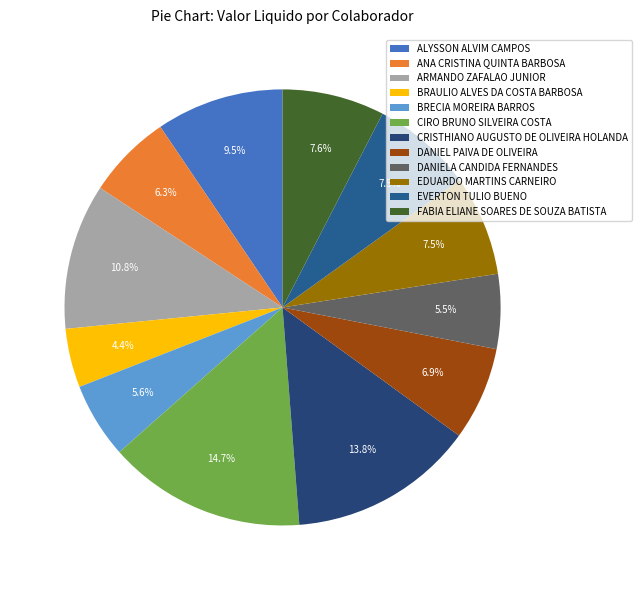

How many slices are in this pie chart?

12